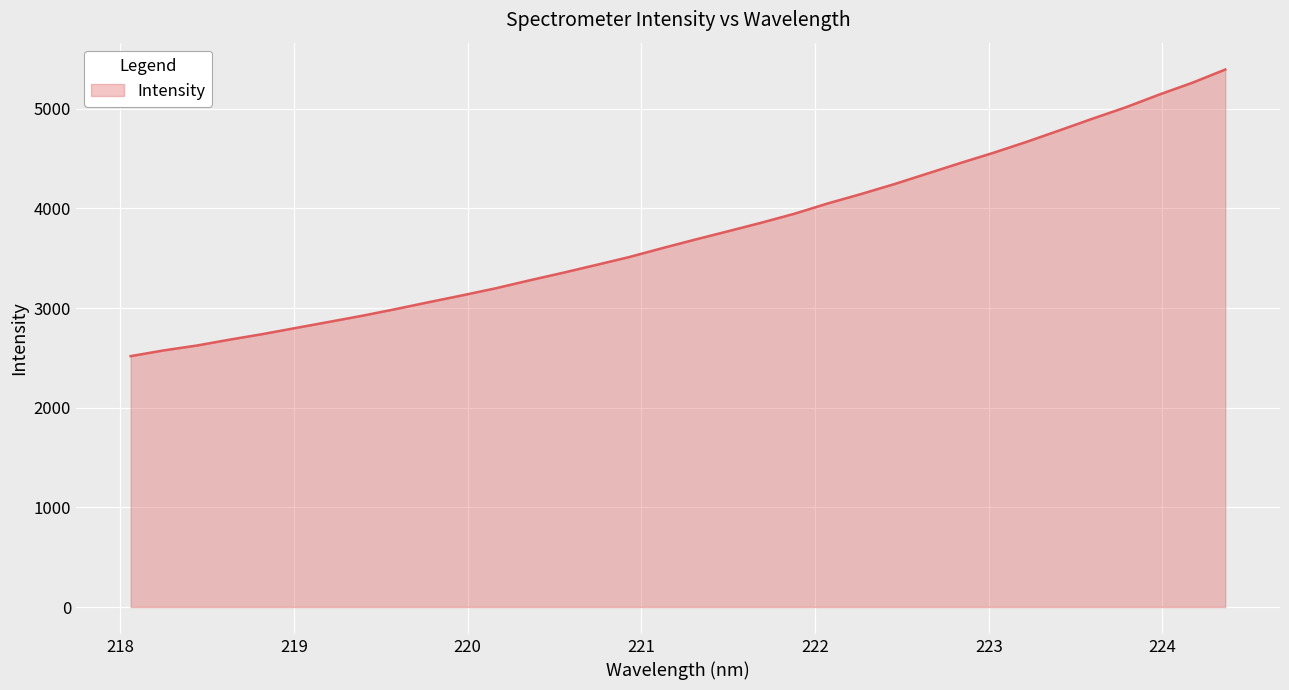

True or false: there are more than 0 points higher than both neighbors.

False